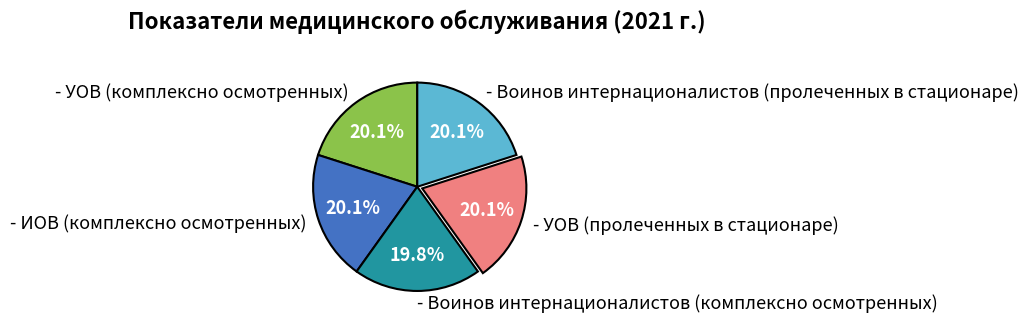

The - УОВ (комплексно осмотренных) slice represents 20% of the pie. True or false?

True